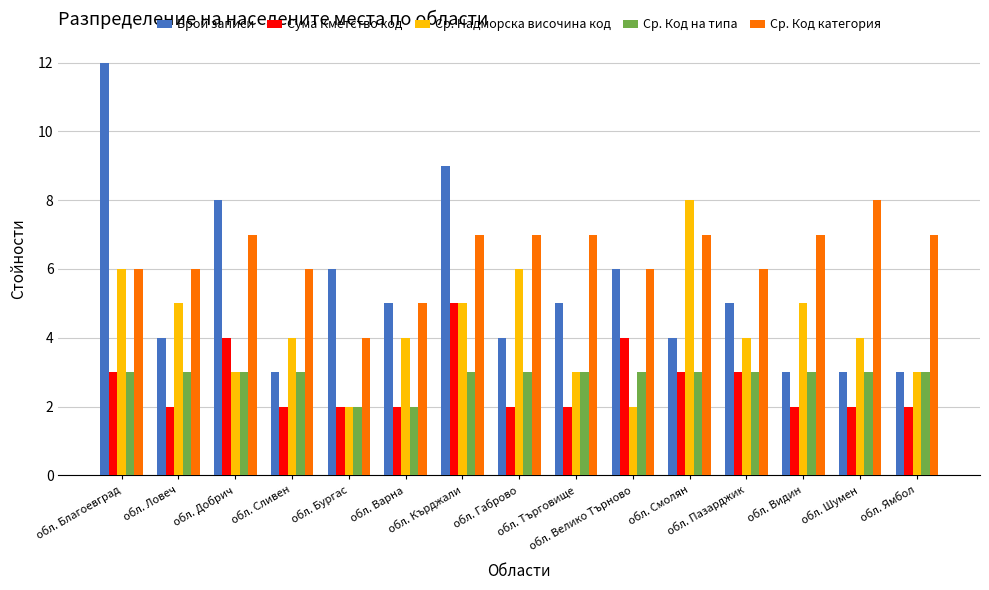

What is the total value across all series at обл. Велико Търново?

21